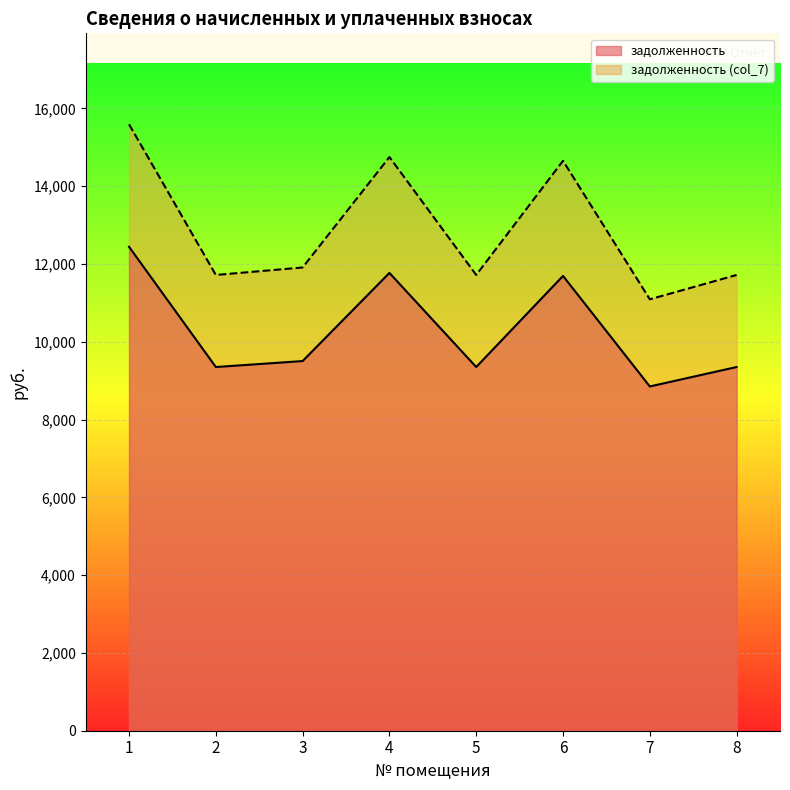

In задолженность, how many points are lower than both neighbors (excluding endpoints)?

3